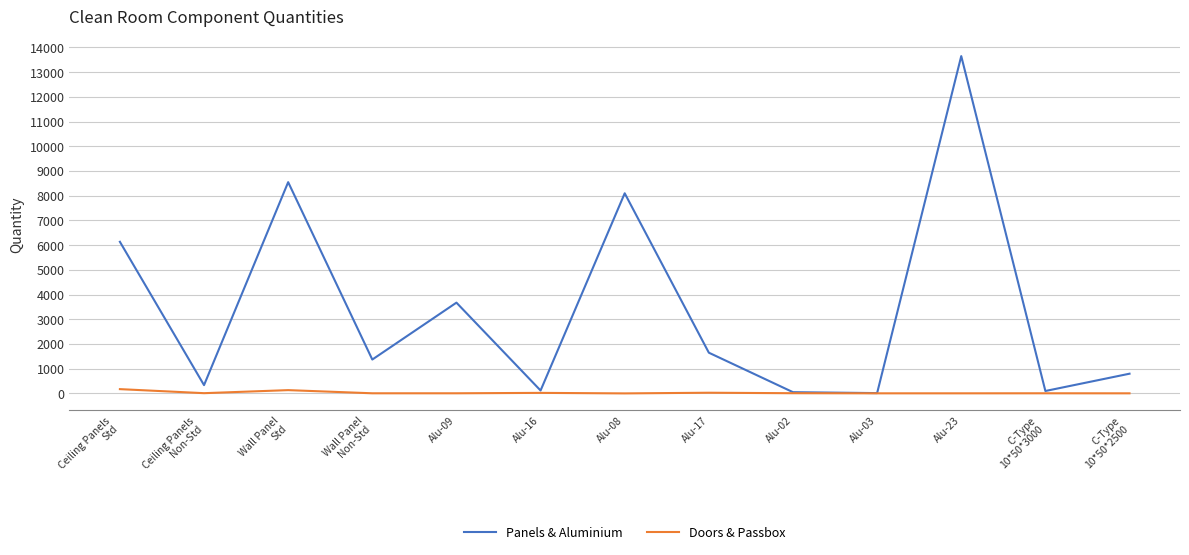

Which series has the largest total across all categories?

Panels & Aluminium